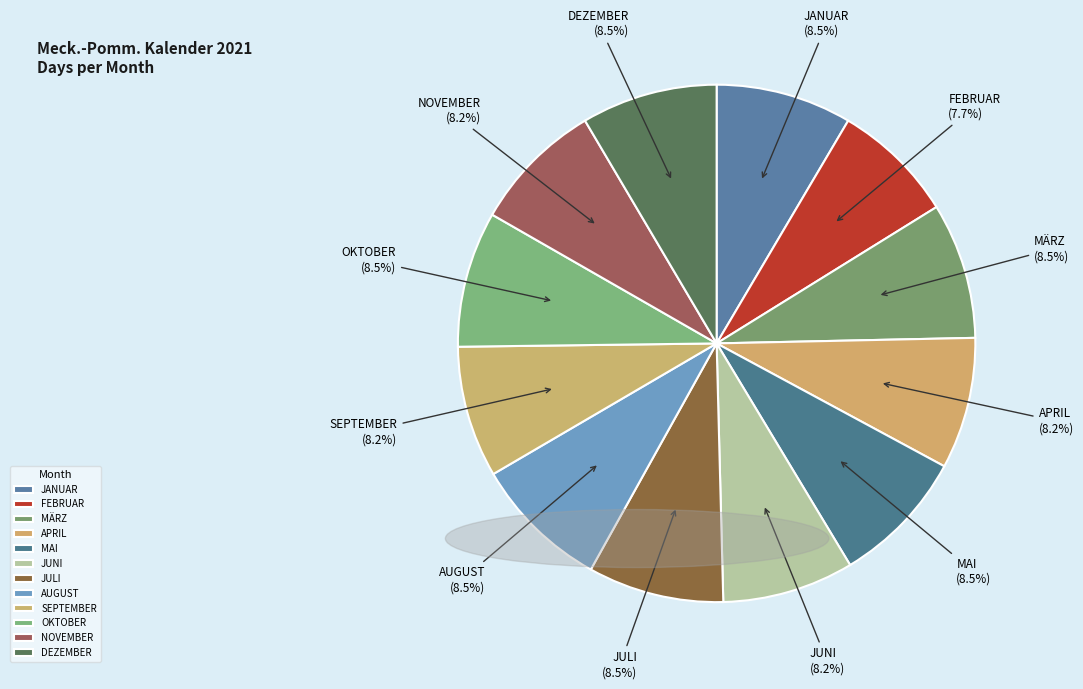

Does FEBRUAR account for over 50% of the chart?

No